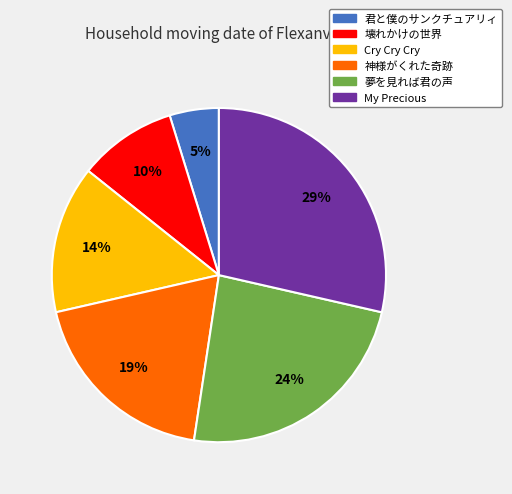

To the nearest percent, what is the average slice percentage?

17%